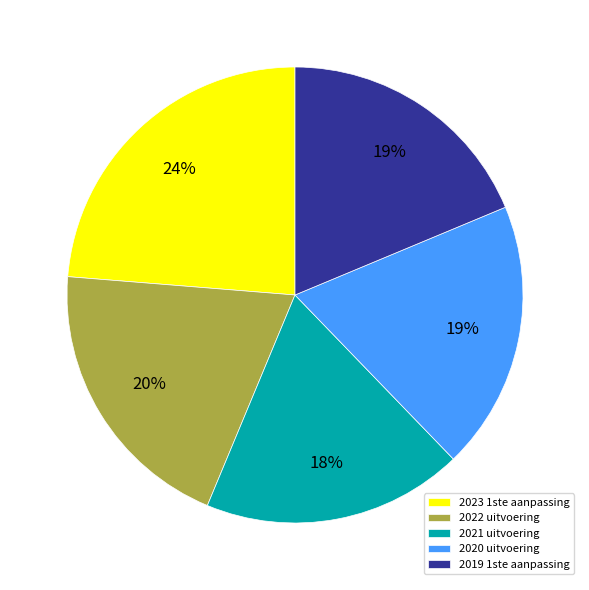

To the nearest percent, what portion does 2023 1ste aanpassing represent?

24%